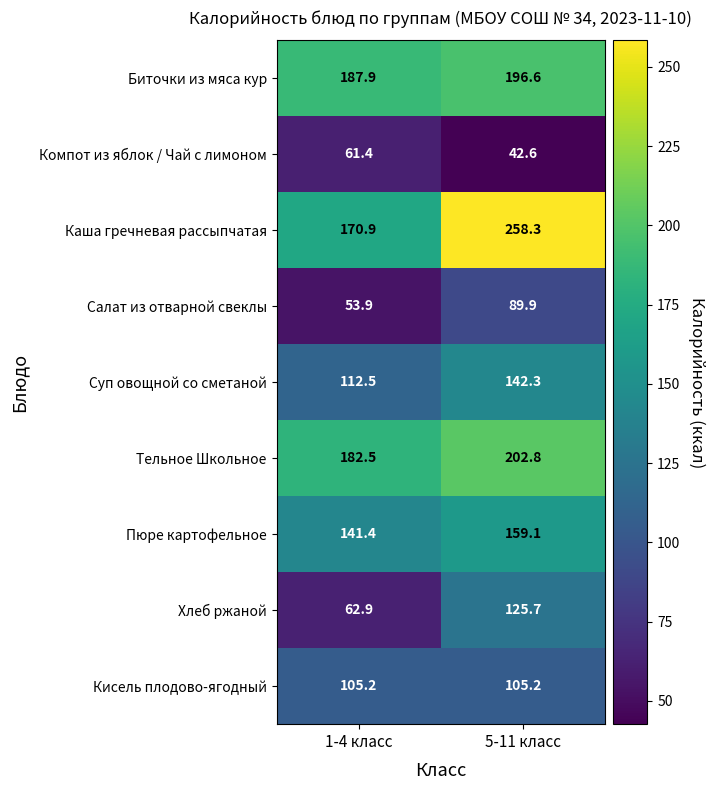

What is the difference between the Компот из яблок / Чай с лимоном values at 5-11 класс and 1-4 класс?

18.8